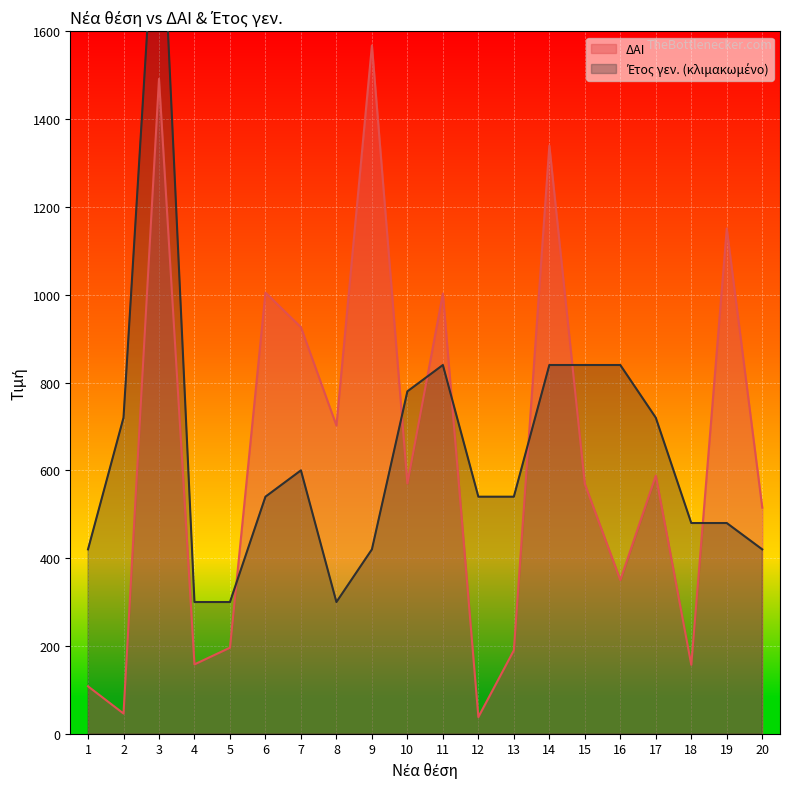

List the labels in order of ΔΑΙ value, largest first.

9, 3, 14, 19, 6, 11, 7, 8, 17, 10, 15, 20, 16, 5, 13, 4, 18, 1, 2, 12